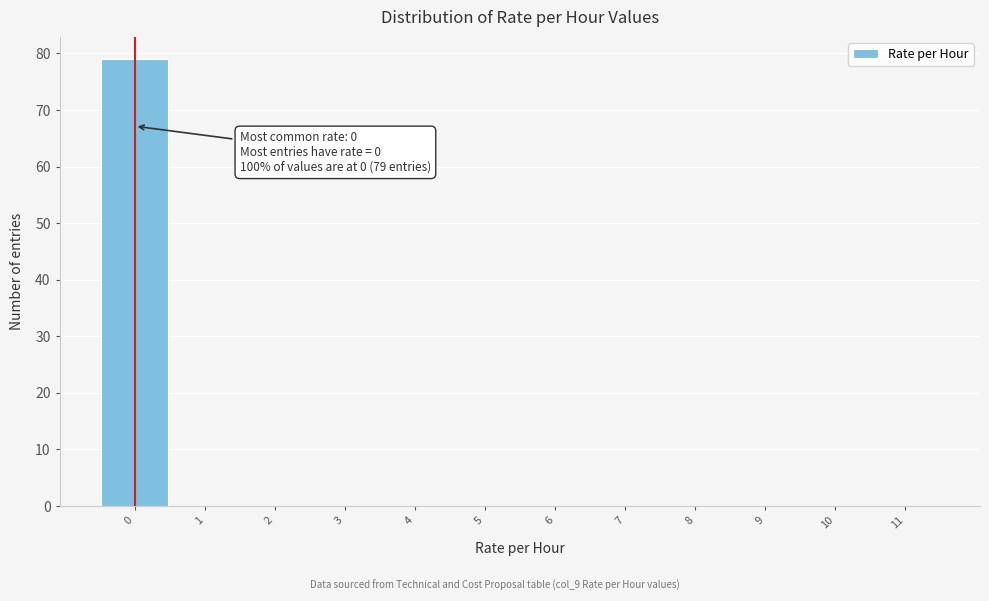

Which range on the x-axis has the tallest bar?

-0.5 to 0.5